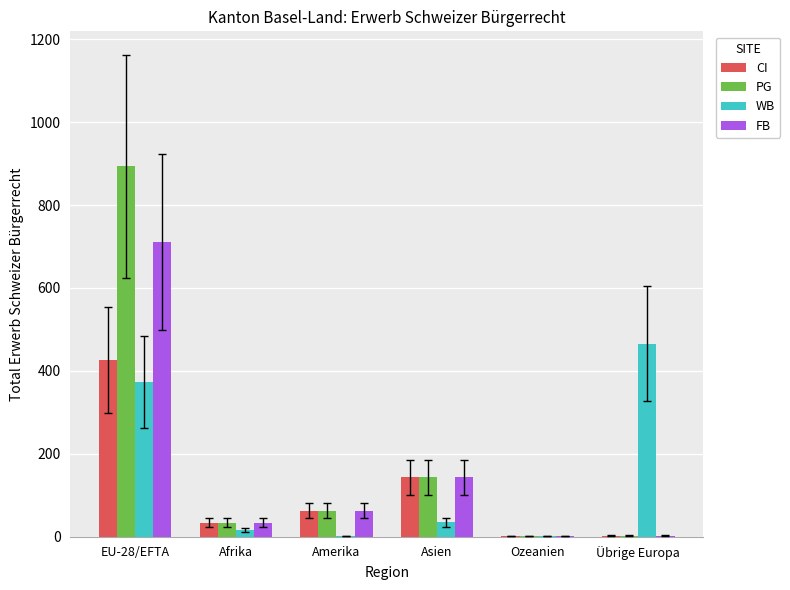

What is the sum of the FB values at EU-28/EFTA and Amerika?

774